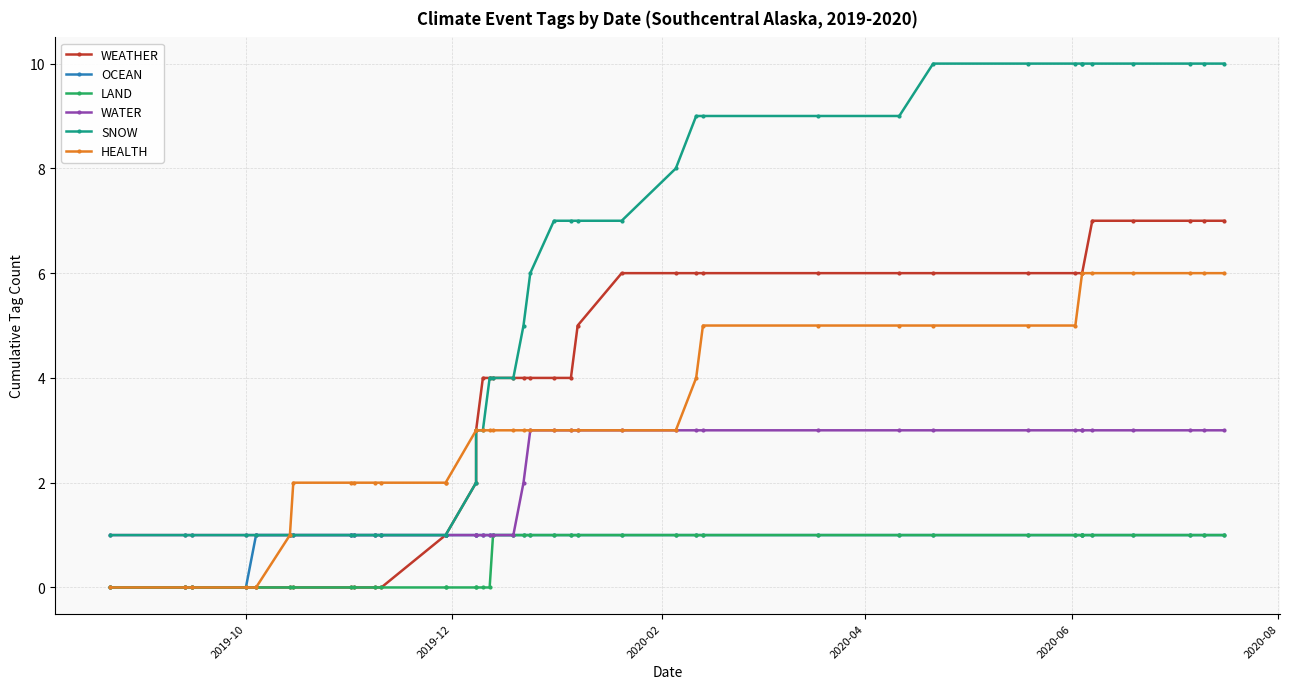

What is the highest value of the WATER series?

3